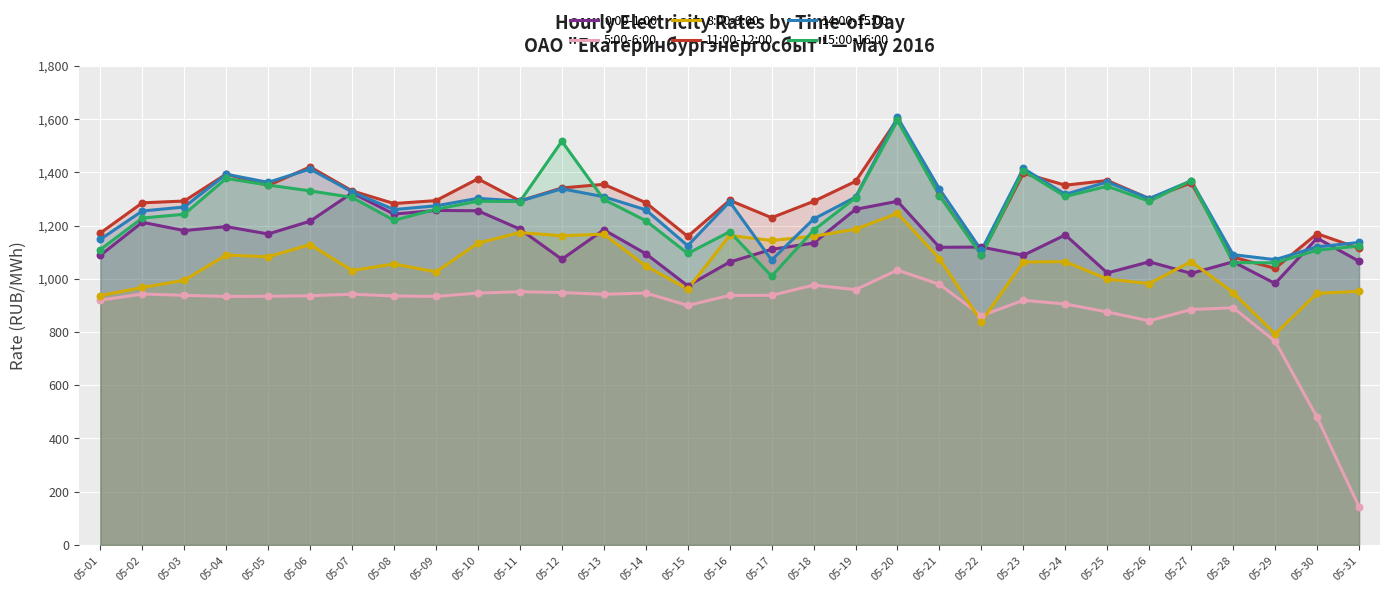

What are all the series names shown in the legend?

0:00-1:00, 5:00-6:00, 8:00-9:00, 11:00-12:00, 14:00-15:00, 15:00-16:00